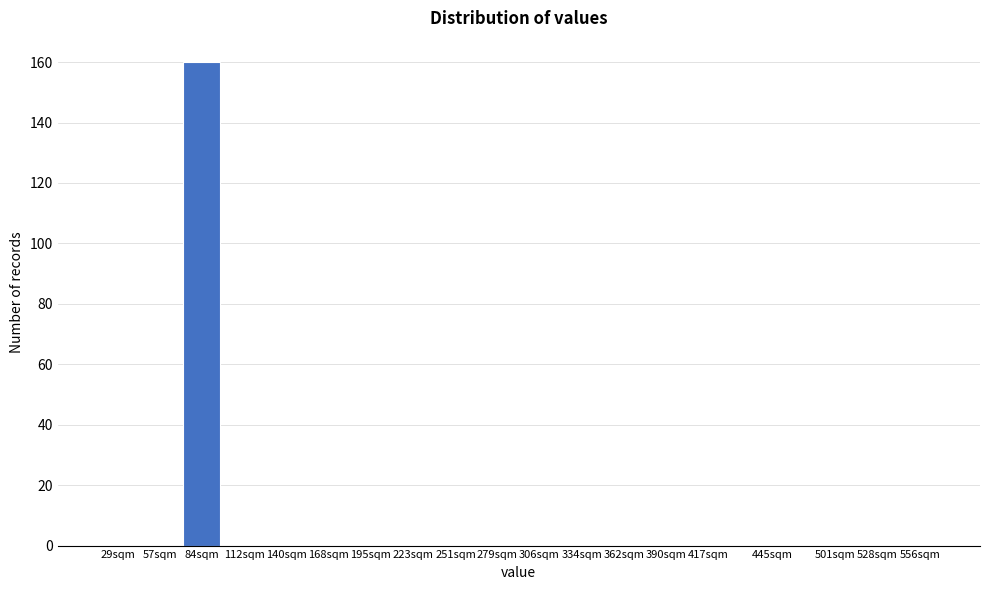

Reading right to left, extract all data points from this chart.

556sqm=0	528sqm=0	501sqm=0	445sqm=0	417sqm=0	390sqm=0	362sqm=0	334sqm=0	306sqm=0	279sqm=0	251sqm=0	223sqm=0	195sqm=0	168sqm=0	140sqm=0	112sqm=0	84sqm=160	57sqm=0	29sqm=0